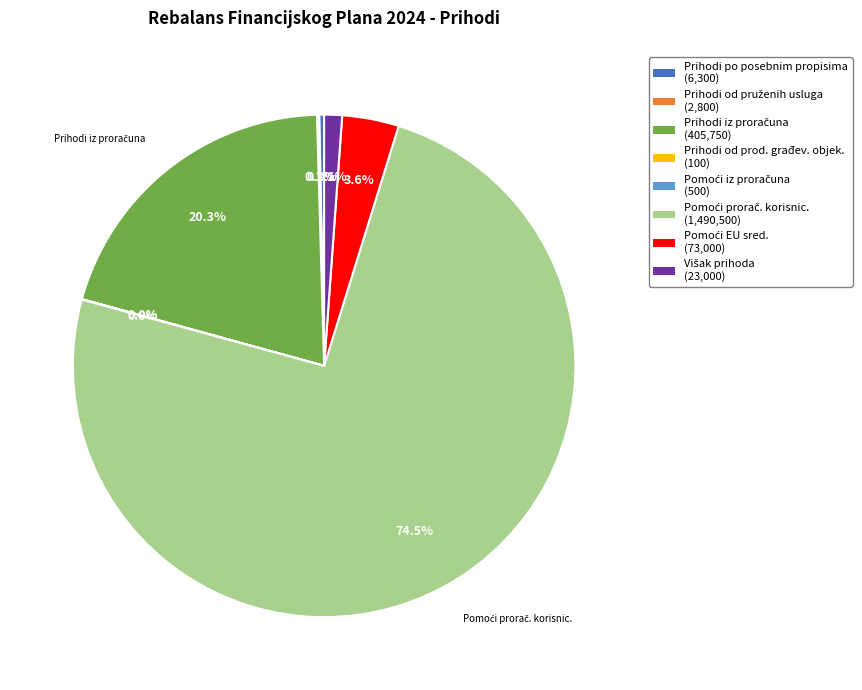

How much of the chart is everything except Prihodi po posebnim propisima (6,300)?

99.7%